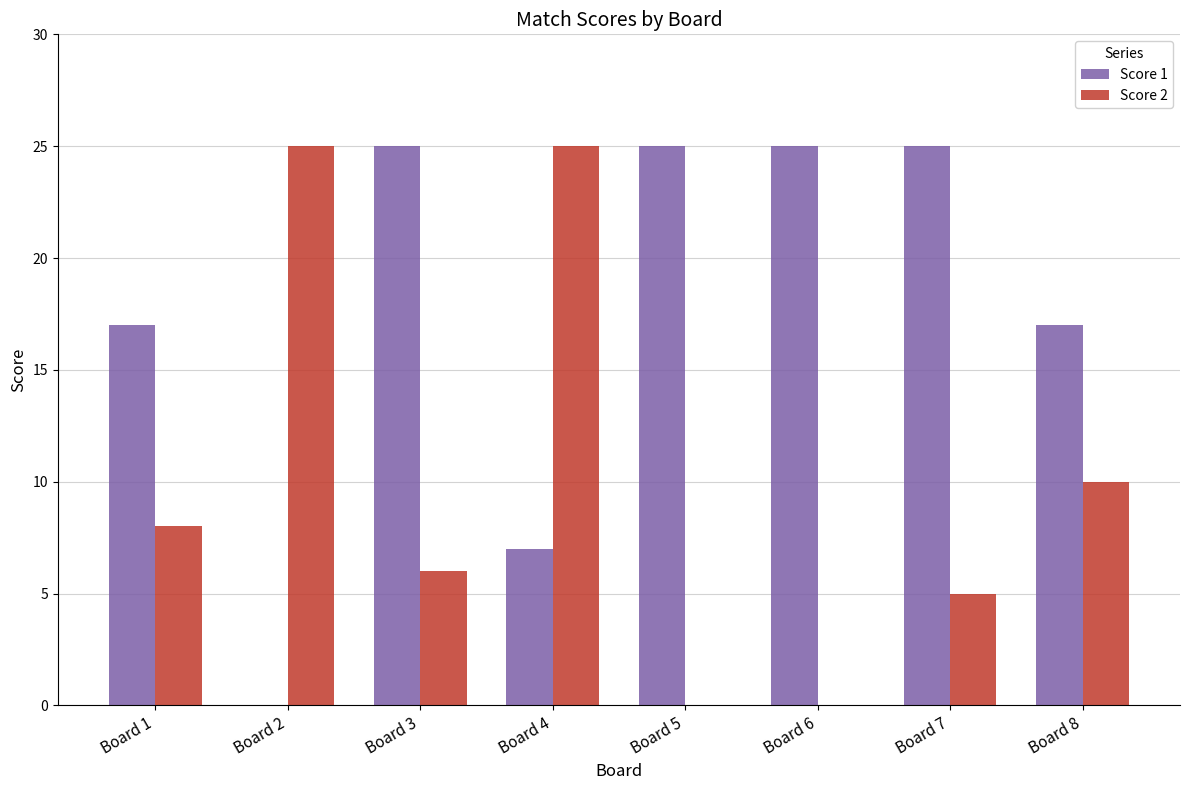

What is the sum of all Score 1 values?

141